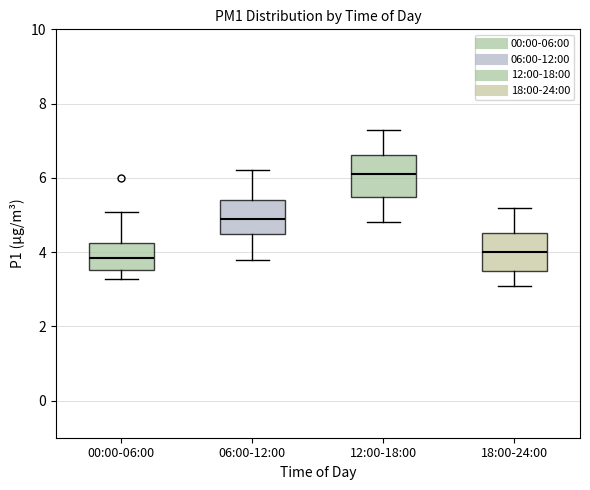

Reading left to right, read every box against the y-axis: the position of its median line, the range the box covers, and the ends of its whiskers. The values are not printed on the chart, so give them approximately, as read against the axis.

00:00-06:00: median 3.8, box 3.6 to 4.2, whiskers 3.2 to 5.0
06:00-12:00: median 5.0, box 4.6 to 5.4, whiskers 3.8 to 6.2
12:00-18:00: median 6.2, box 5.4 to 6.6, whiskers 4.8 to 7.4
18:00-24:00: median 4.0, box 3.6 to 4.6, whiskers 3.2 to 5.2